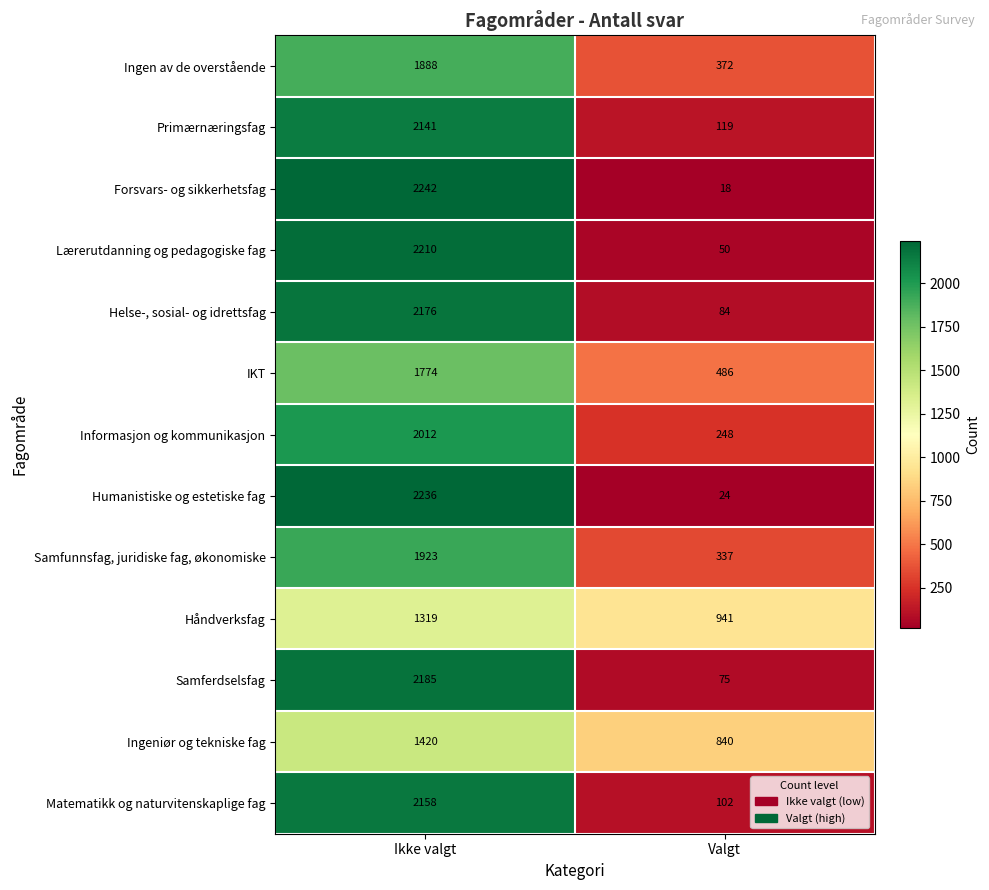

Which category has the highest value in the Samfunnsfag, juridiske fag, økonomiske series?

Ikke valgt